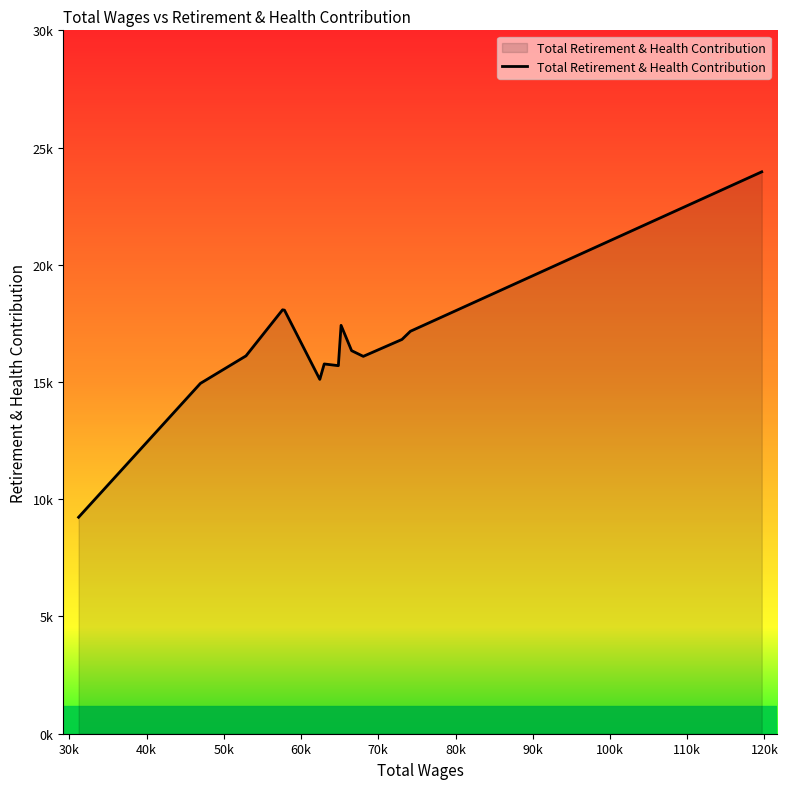

Does the chart display data point markers on the line(s)?

No